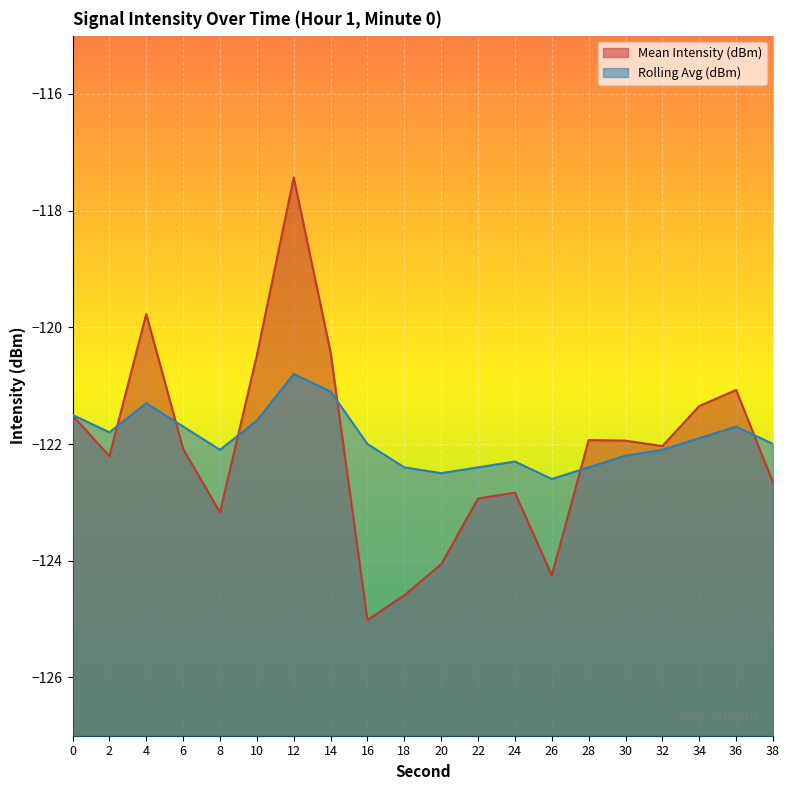

True or false: Mean Intensity (dBm) has more than 0 interior local peaks.

True